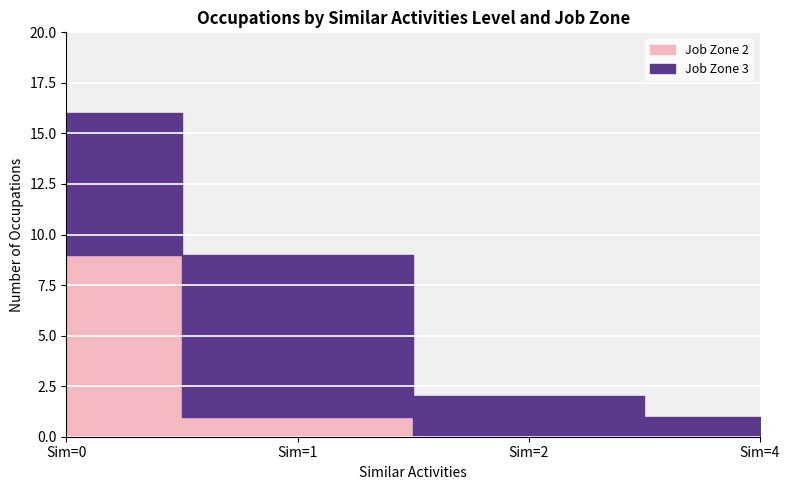

True or false: Job Zone 3 - Similar 0 and Job Zone 2 - Similar 1 cross at least once.

False